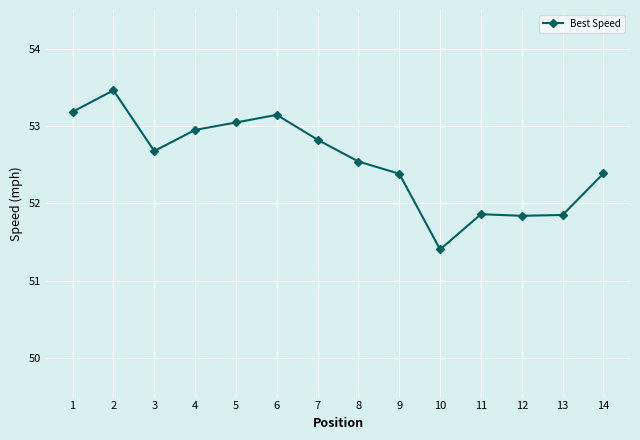

What is the difference between the maximum and minimum values?

2.1